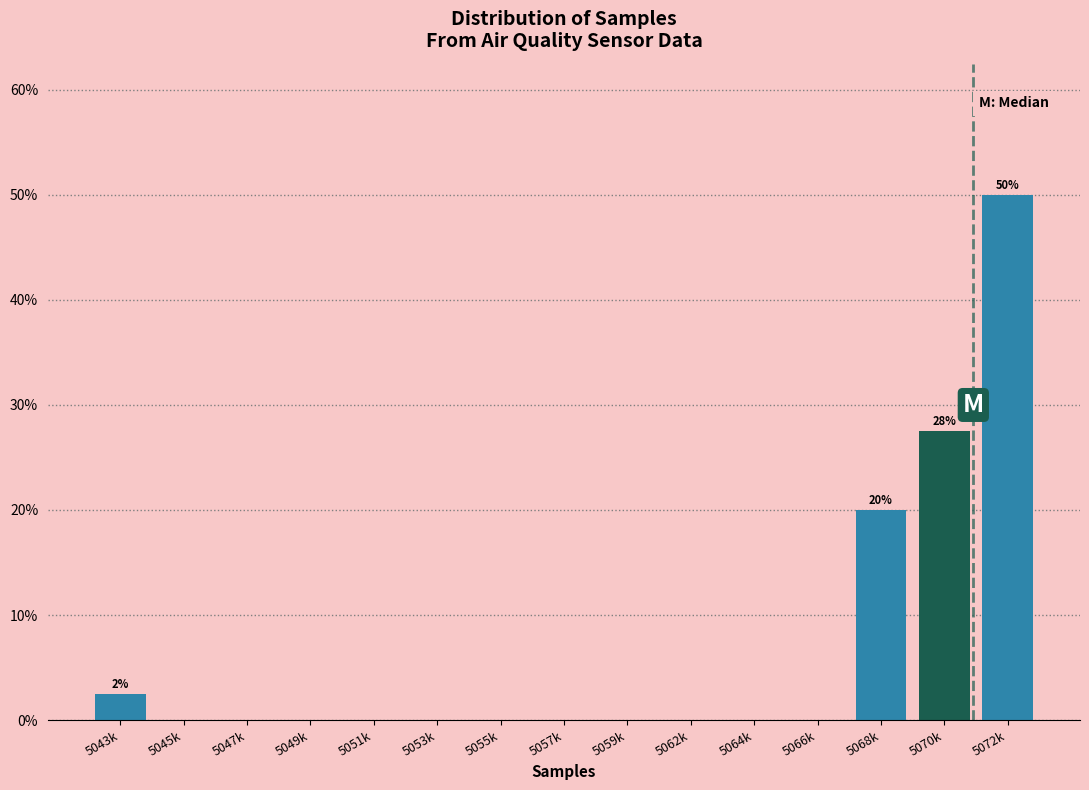

Reading left to right, list all the values displayed in this chart.

5043k=2.5	5045k=0.0	5047k=0.0	5049k=0.0	5051k=0.0	5053k=0.0	5055k=0.0	5057k=0.0	5059k=0.0	5062k=0.0	5064k=0.0	5066k=0.0	5068k=20.0	5070k=27.5	5072k=50.0